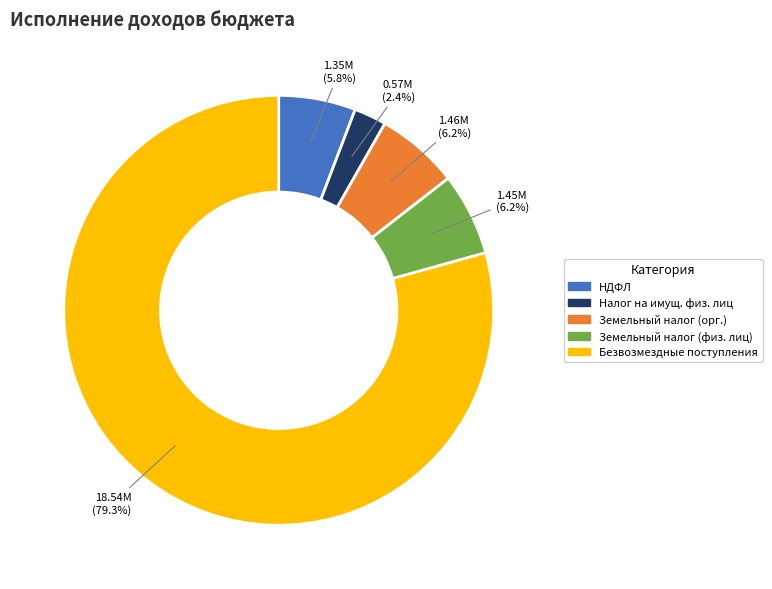

What is the smallest slice in the pie chart?

Налог на имущ. физ. лиц